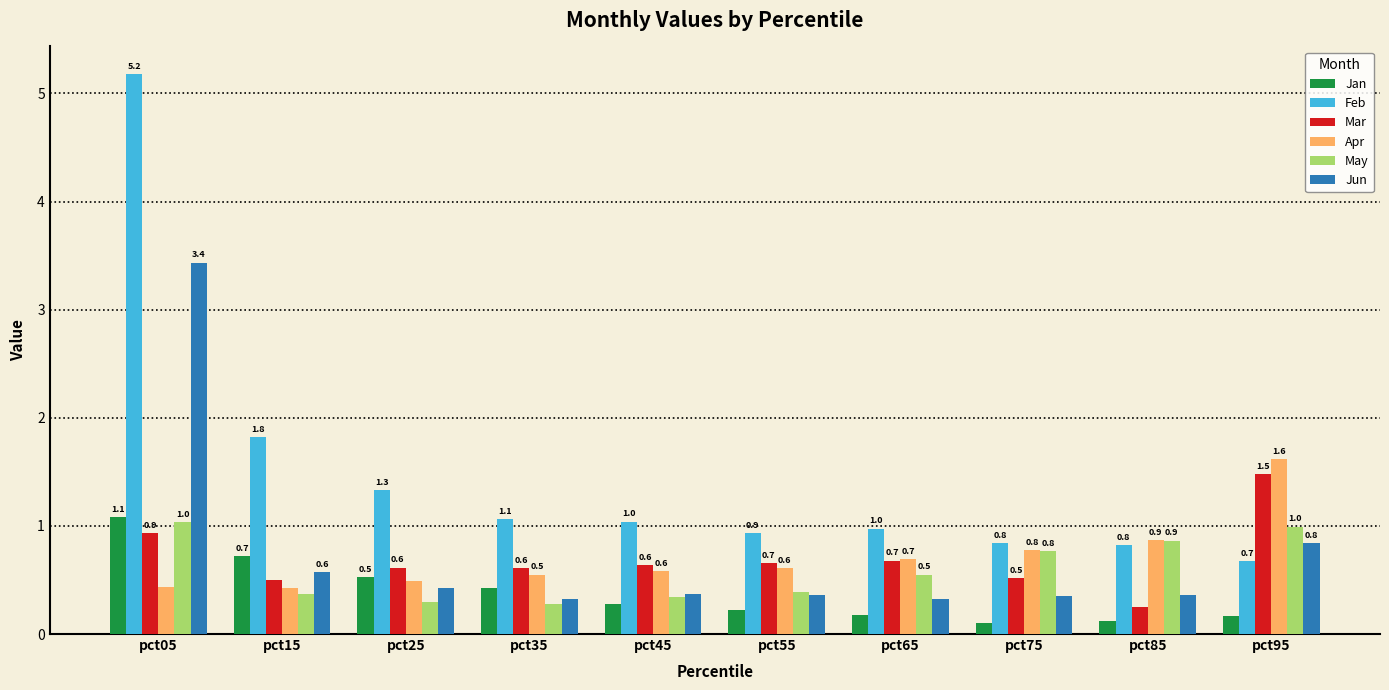

At which category is the sum across all series the highest?

pct05